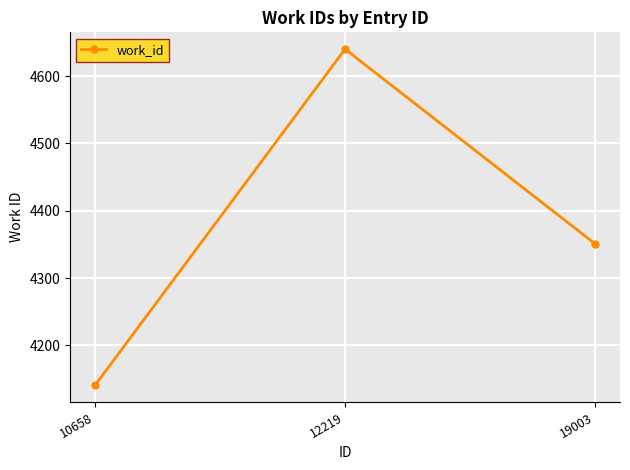

Is it true that the value at 12219 is 7202?

False